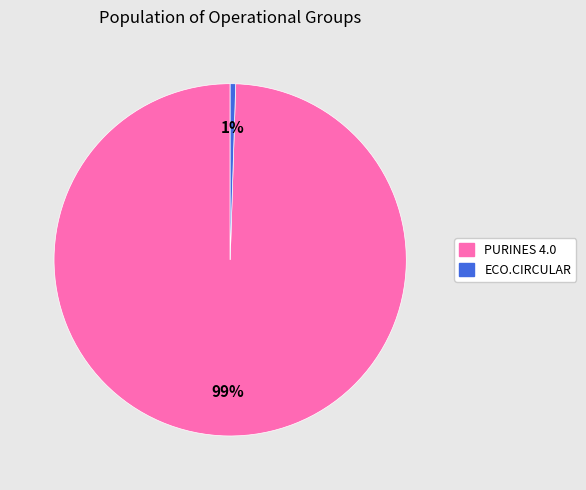

How many slices are in this pie chart?

2